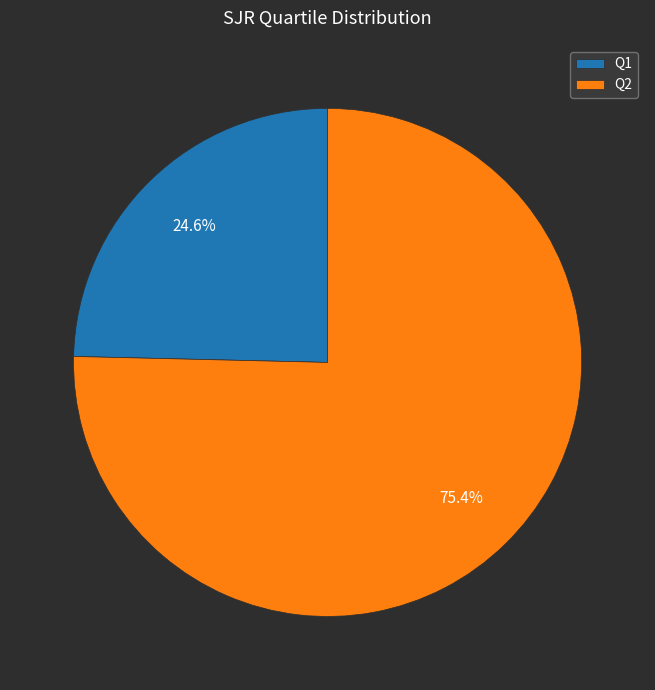

To the nearest percent, what is the average slice percentage?

50%